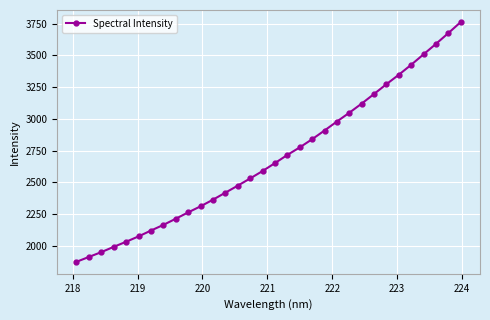

What is the greatest value displayed?

3764.0